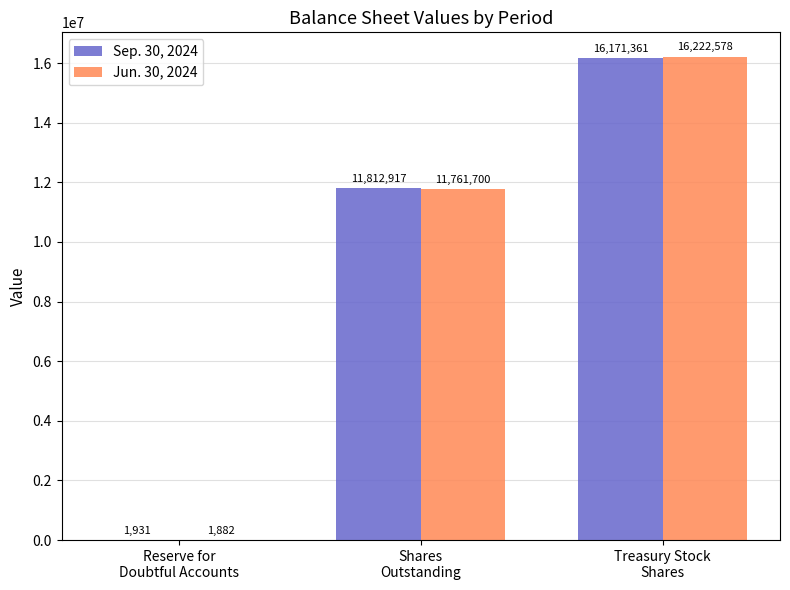

Are the bars horizontal?

No